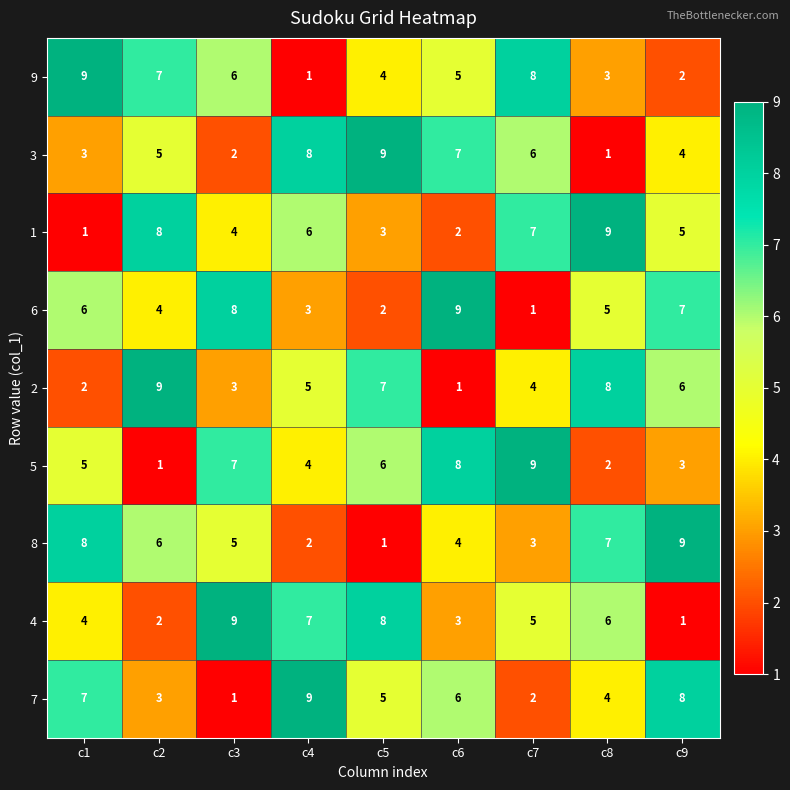

What is the difference between the highest and lowest values at c5?

8